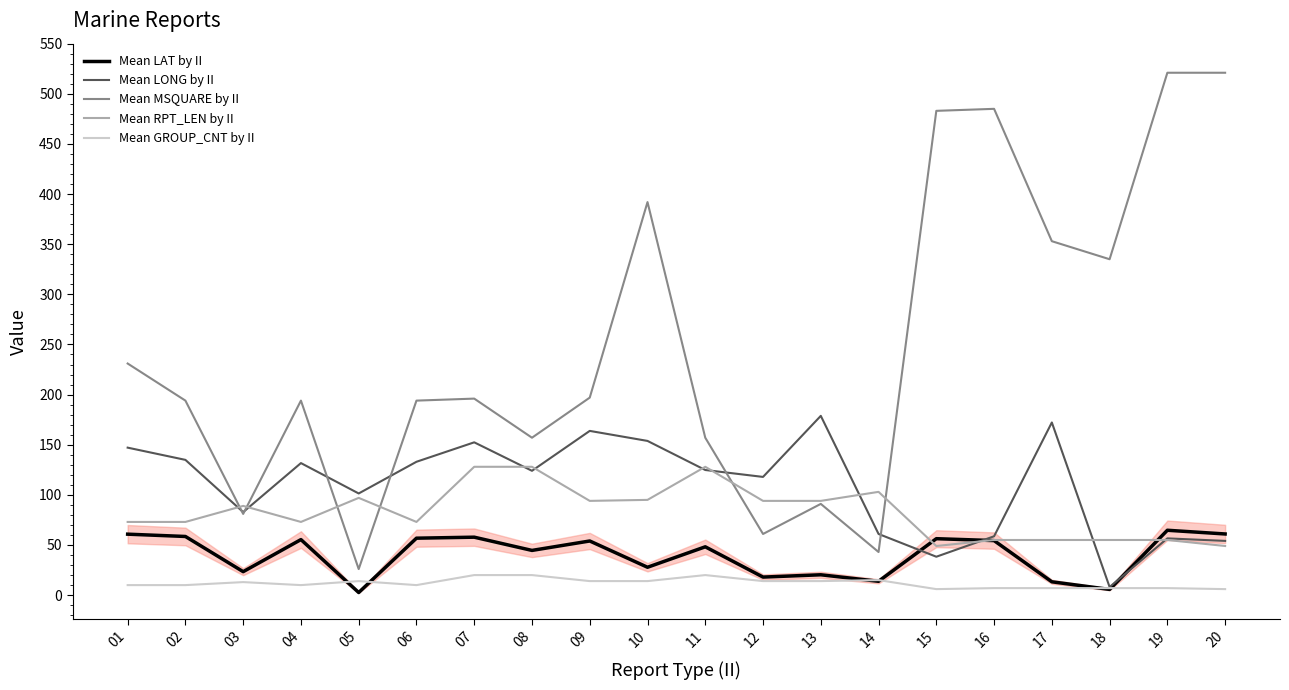

Which series has the largest total across all categories?

Mean MSQUARE by II